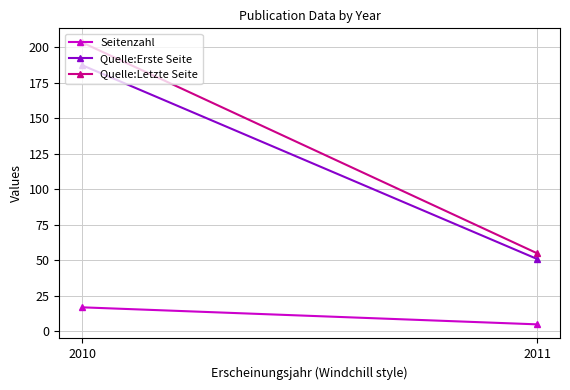

Rank the series by their maximum value, from highest to lowest.

Quelle:Letzte Seite, Quelle:Erste Seite, Seitenzahl